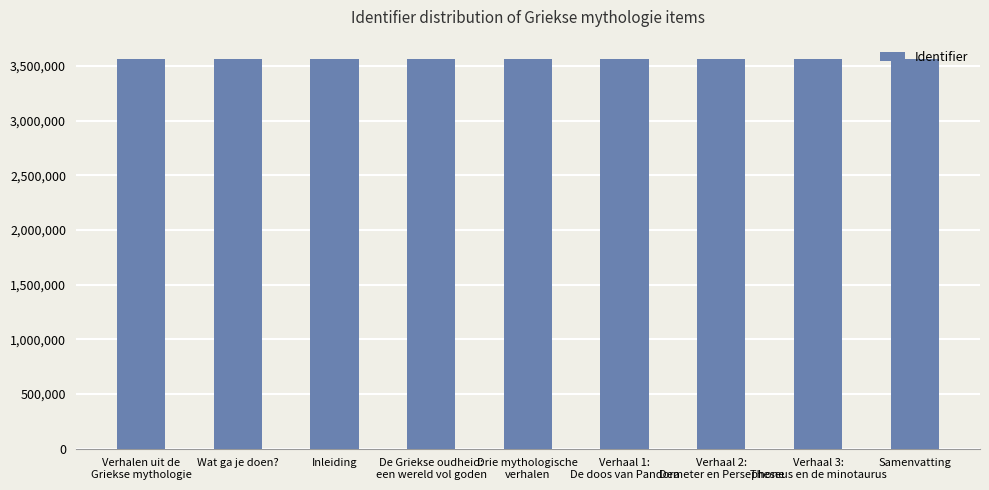

What is the value of the 5th bar from the left?

3562786